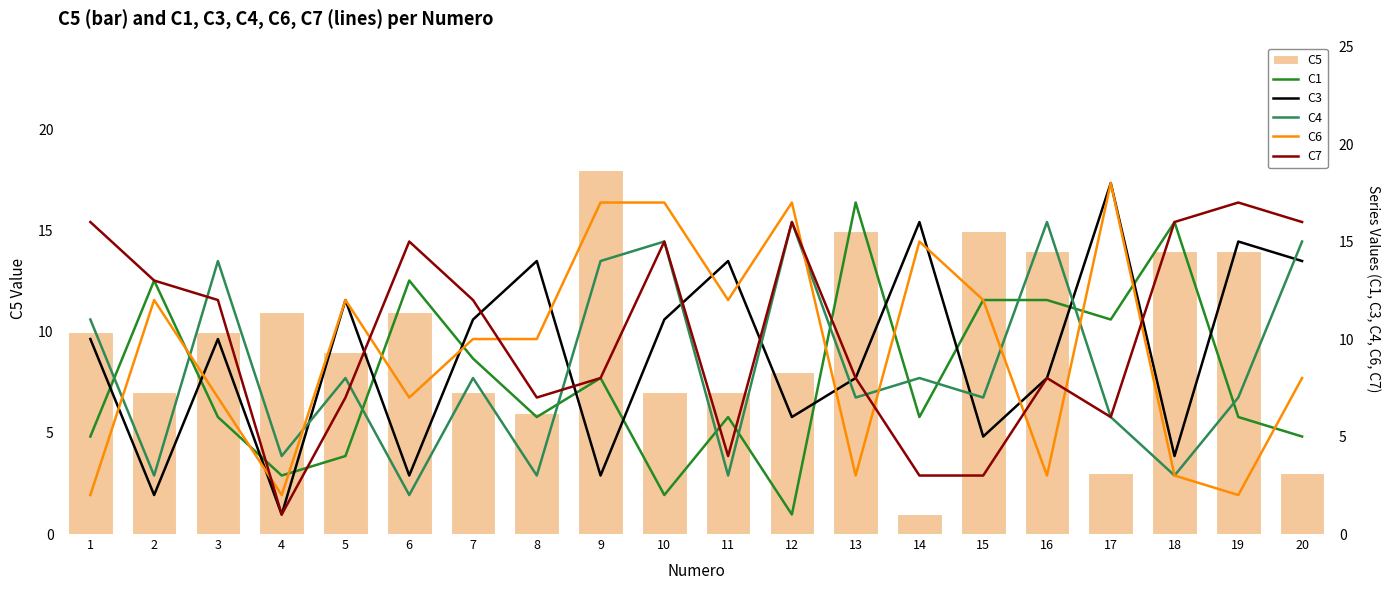

At which label does C4 first exceed 8?

1